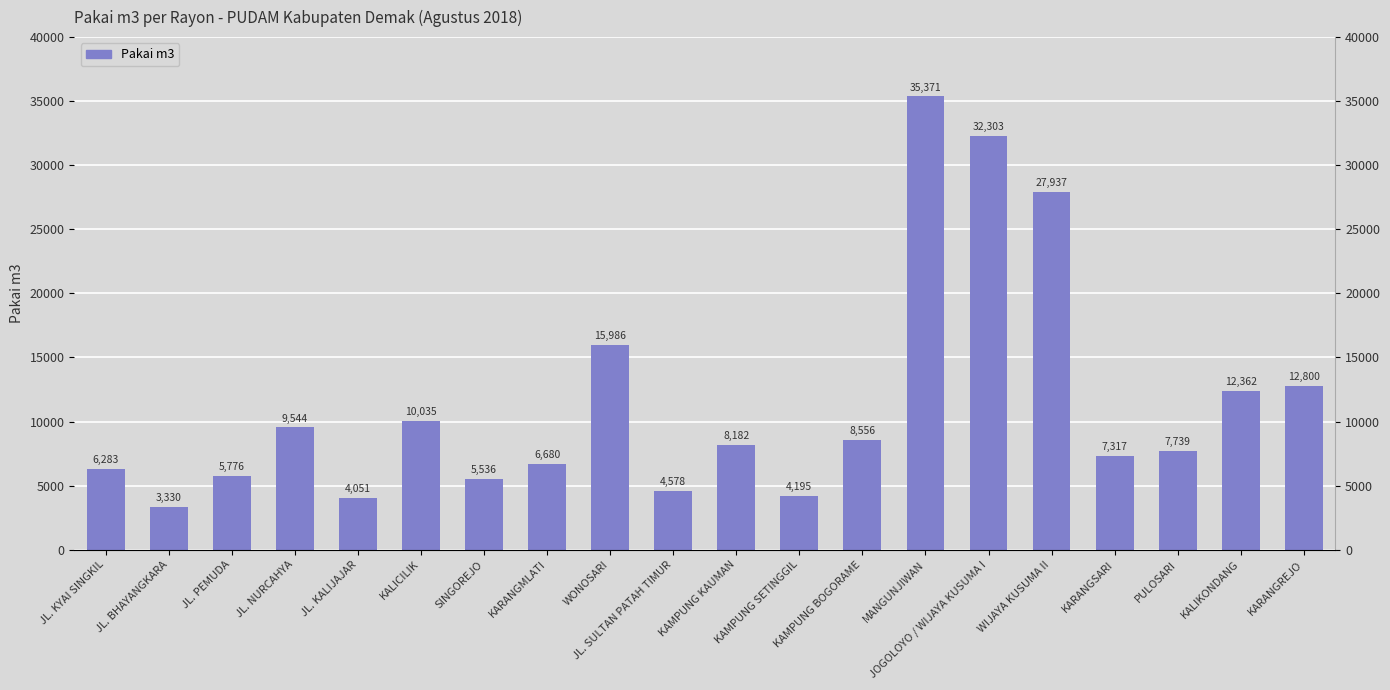

At which label does the data first exceed 8182?

JL. NURCAHYA